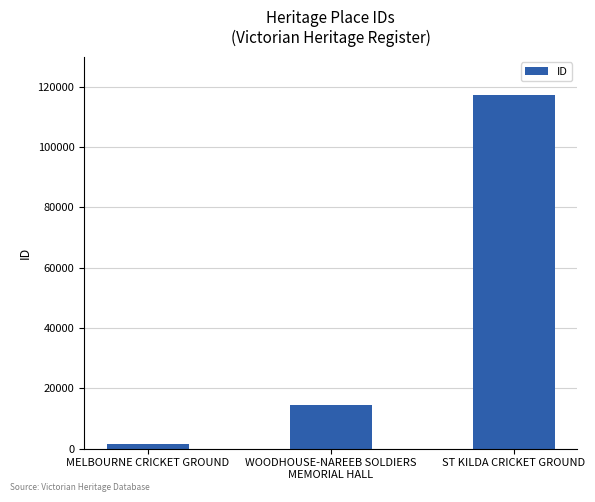

What is the sum of the values at MELBOURNE CRICKET GROUND and WOODHOUSE-NAREEB SOLDIERS
MEMORIAL HALL?

15980